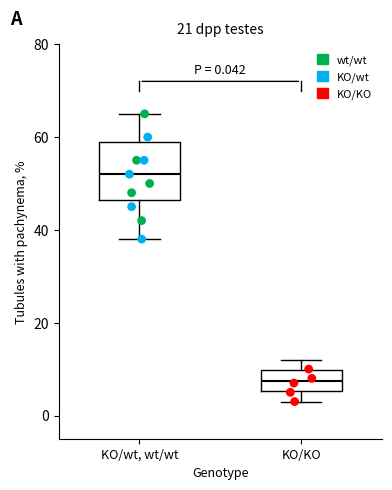

Which box's median line is the highest?

KO/wt, wt/wt